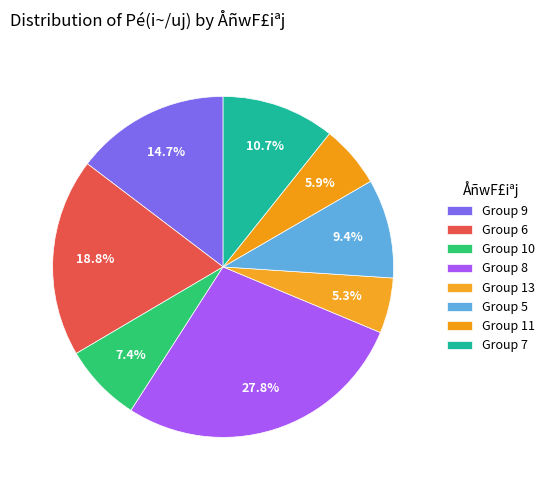

Is there any slice that represents more than half of the pie?

No